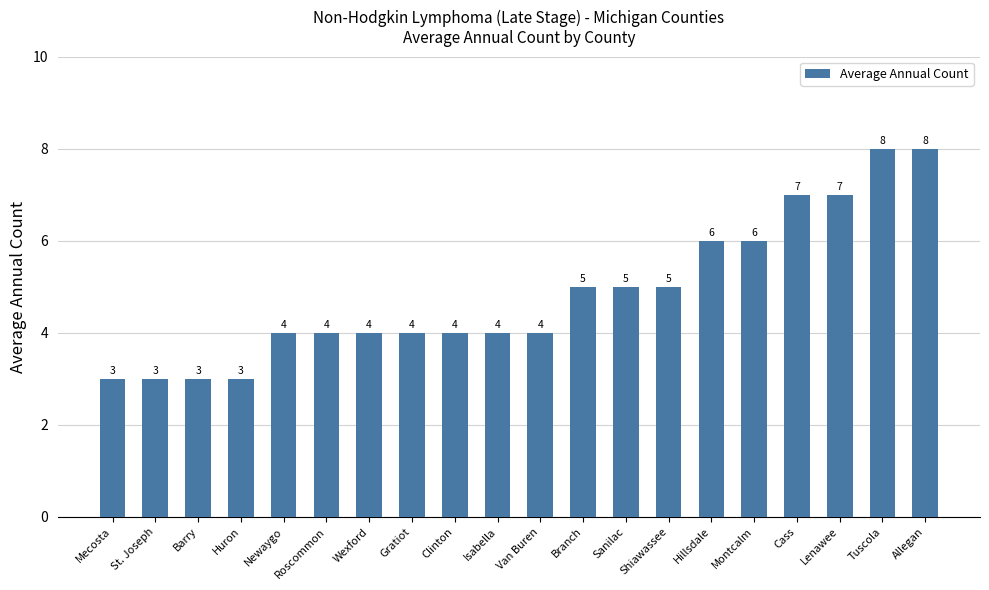

How many bars are there in total?

20